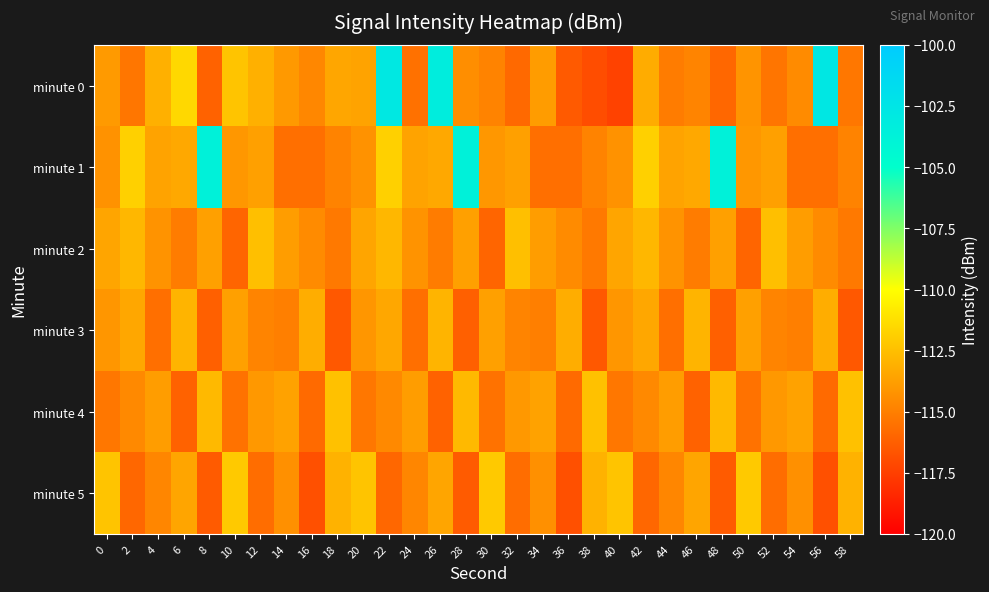

Reading right to left, what are all the values shown in this chart?

minute 0: 58=-115.3	56=-102.8	54=-114.5	52=-115.4	50=-114.2	48=-115.9	46=-114.8	44=-115.1	42=-113.2	40=-117.3	38=-116.9	36=-116.4	34=-113.9	32=-115.8	30=-114.8	28=-114.4	26=-103.3	24=-115.5	22=-102.8	20=-113.6	18=-113.5	16=-114.7	14=-114.0	12=-113.0	10=-112.3	8=-116.1	6=-111.5	4=-113.1	2=-115.3	0=-113.9
minute 1: 58=-114.8	56=-115.6	54=-115.6	52=-113.7	50=-114.0	48=-103.7	46=-113.4	44=-113.6	42=-111.8	40=-114.2	38=-114.8	36=-115.6	34=-115.6	32=-113.7	30=-114.0	28=-103.7	26=-113.4	24=-113.6	22=-111.8	20=-114.2	18=-114.8	16=-115.6	14=-115.6	12=-113.7	10=-114.0	8=-103.7	6=-113.4	4=-113.6	2=-111.8	0=-114.2
minute 2: 58=-115.2	56=-114.5	54=-113.8	52=-112.5	50=-116.0	48=-113.7	46=-115.1	44=-114.2	42=-112.8	40=-113.5	38=-115.2	36=-114.5	34=-113.8	32=-112.5	30=-116.0	28=-113.7	26=-115.1	24=-114.2	22=-112.8	20=-113.5	18=-115.2	16=-114.5	14=-113.8	12=-112.5	10=-116.0	8=-113.7	6=-115.1	4=-114.2	2=-112.8	0=-113.5
minute 3: 58=-116.5	56=-113.2	54=-115.0	52=-114.8	50=-113.7	48=-116.2	46=-112.9	44=-115.6	42=-113.4	40=-114.1	38=-116.5	36=-113.2	34=-115.0	32=-114.8	30=-113.7	28=-116.2	26=-112.9	24=-115.6	22=-113.4	20=-114.1	18=-116.5	16=-113.2	14=-115.0	12=-114.8	10=-113.7	8=-116.2	6=-112.9	4=-115.6	2=-113.4	0=-114.1
minute 4: 58=-112.4	56=-115.8	54=-113.6	52=-114.0	50=-115.5	48=-112.7	46=-116.1	44=-113.8	42=-114.6	40=-115.3	38=-112.4	36=-115.8	34=-113.6	32=-114.0	30=-115.5	28=-112.7	26=-116.1	24=-113.8	22=-114.6	20=-115.3	18=-112.4	16=-115.8	14=-113.6	12=-114.0	10=-115.5	8=-112.7	6=-116.1	4=-113.8	2=-114.6	0=-115.3
minute 5: 58=-113.0	56=-116.8	54=-114.3	52=-115.7	50=-112.1	48=-116.4	46=-113.5	44=-114.7	42=-115.9	40=-112.3	38=-113.0	36=-116.8	34=-114.3	32=-115.7	30=-112.1	28=-116.4	26=-113.5	24=-114.7	22=-115.9	20=-112.3	18=-113.0	16=-116.8	14=-114.3	12=-115.7	10=-112.1	8=-116.4	6=-113.5	4=-114.7	2=-115.9	0=-112.3